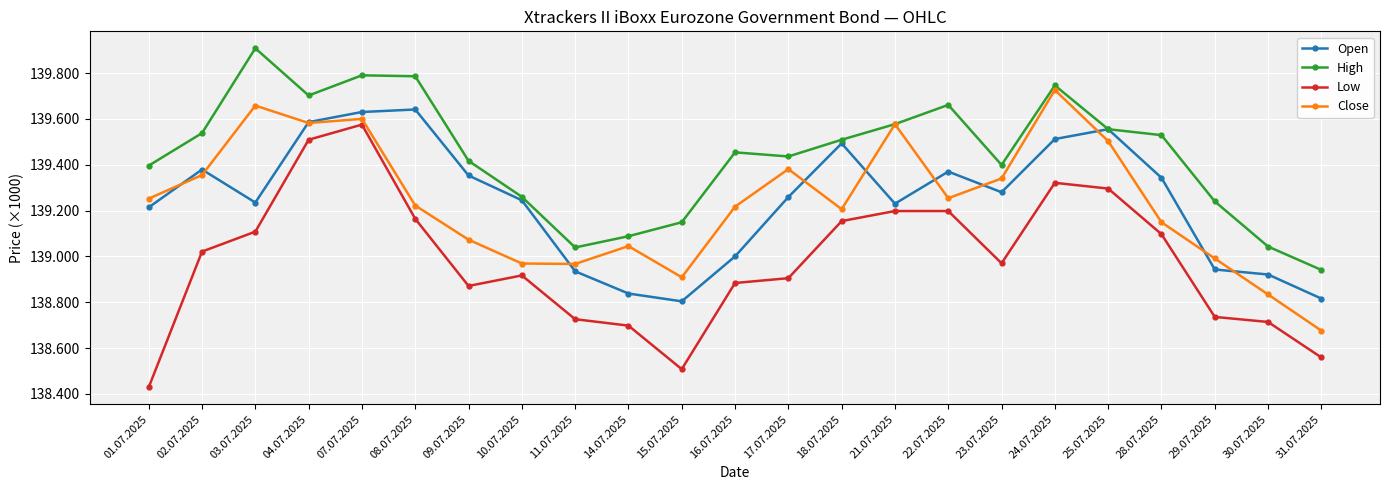

What is the sum of the Close values at 30.07.2025 and 23.07.2025?

278174